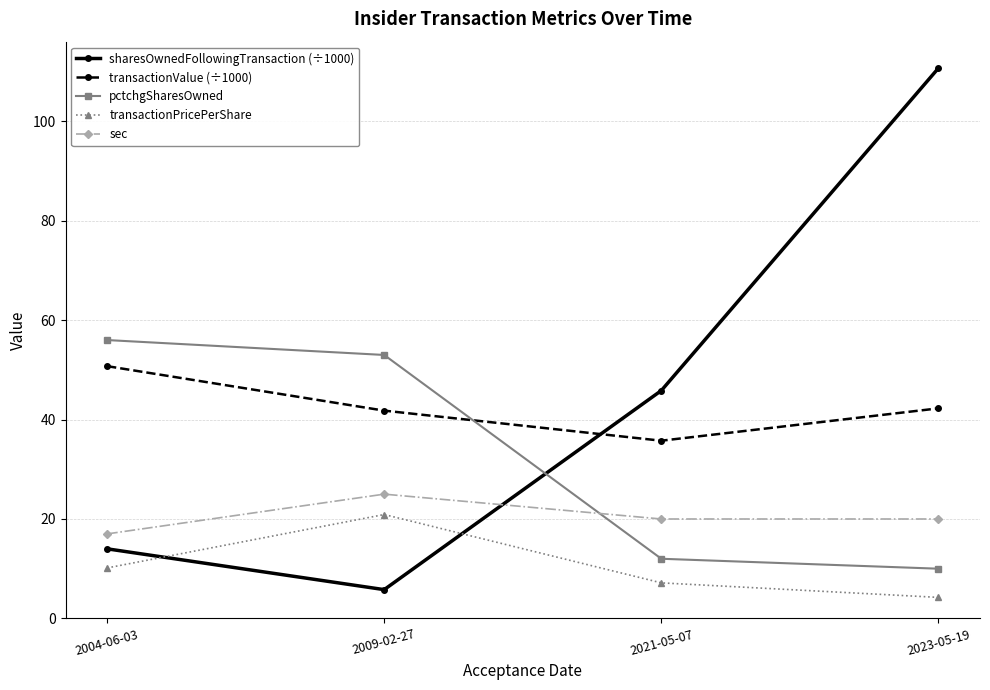

What is the spread (max minus min) of values at 2023-05-19?

106.5